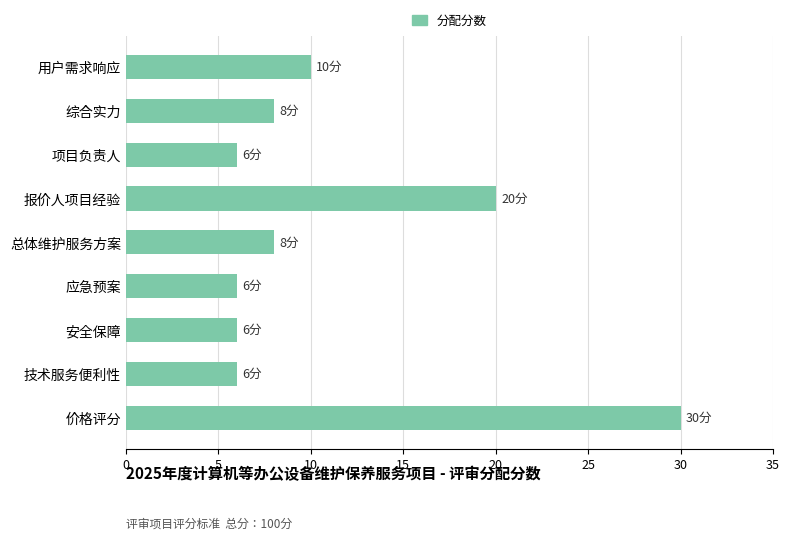

How many values are below 8?

4